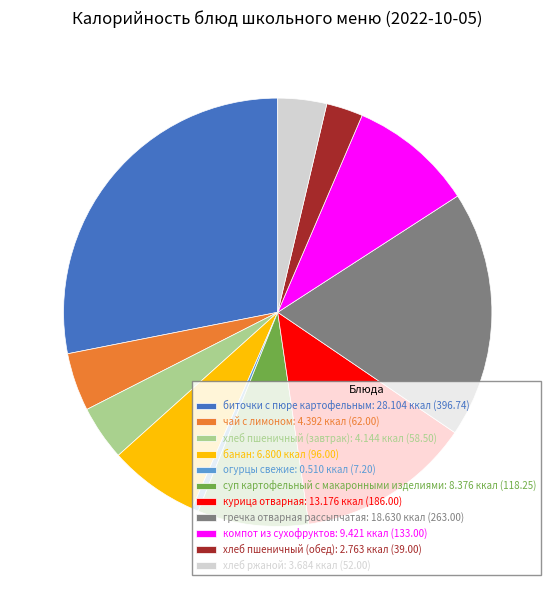

Does суп картофельный с макаронными изделиями account for over 50% of the chart?

No